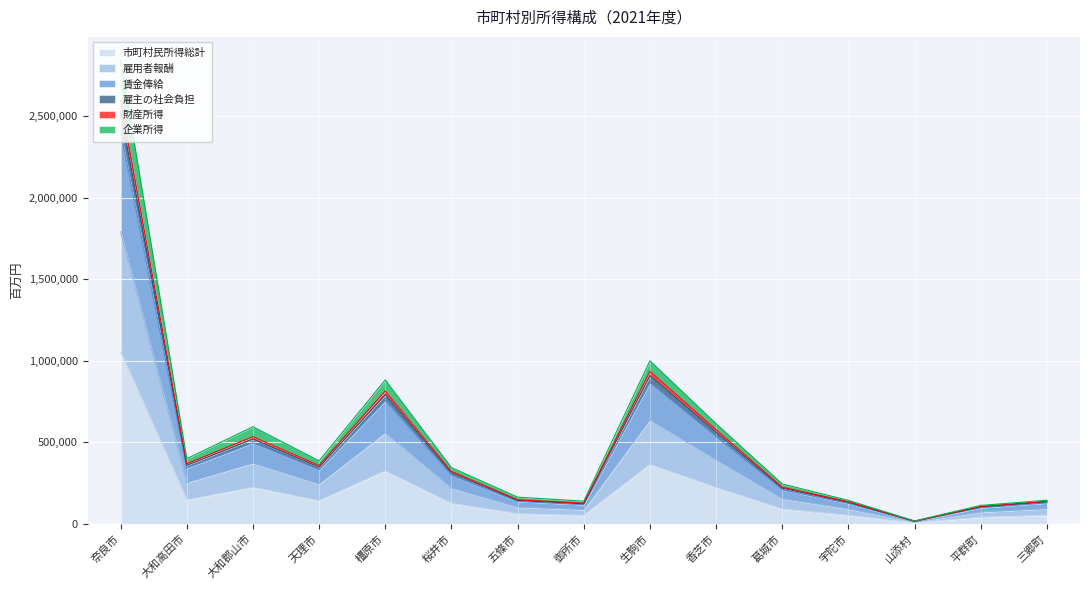

How many values in the 企業所得 series exceed 344758?

7